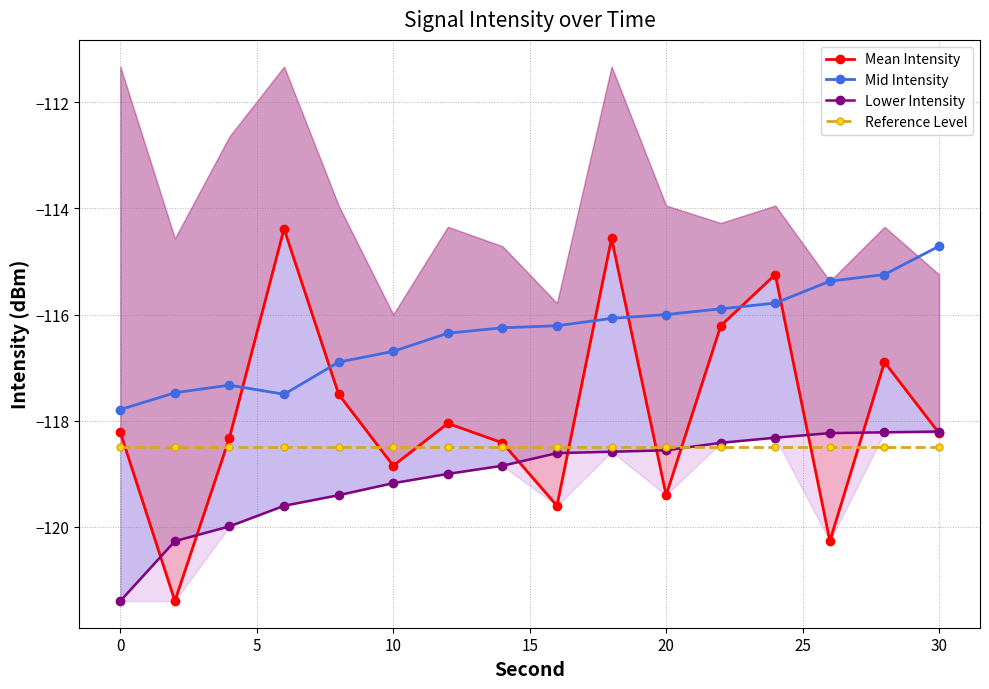

True or false: Mid Intensity and Reference Level intersect in this chart.

False